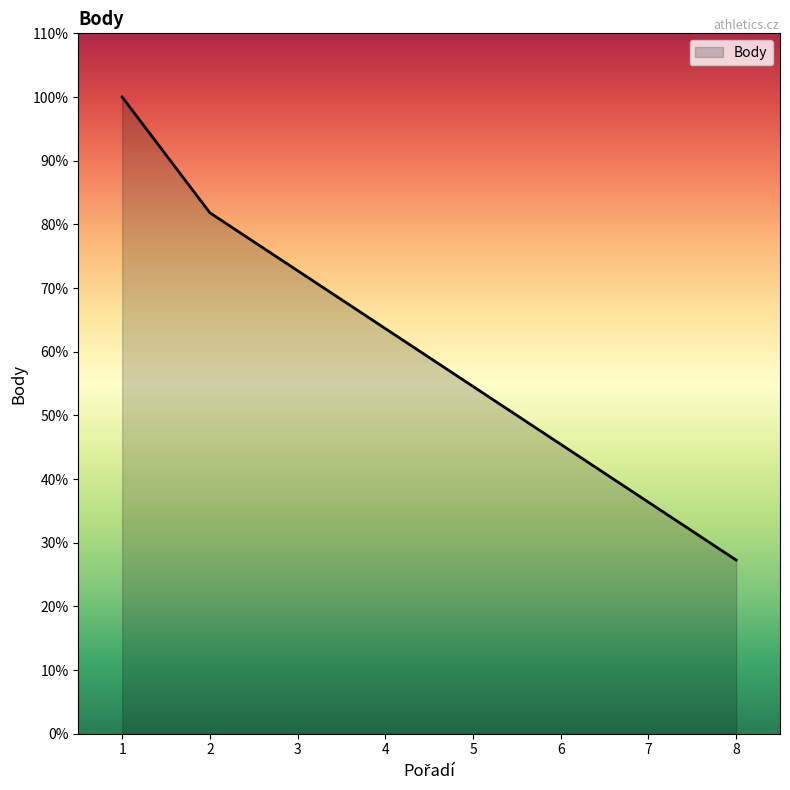

Reading left to right, what are all the values shown in this chart?

11	9	8	7	6	5	4	3